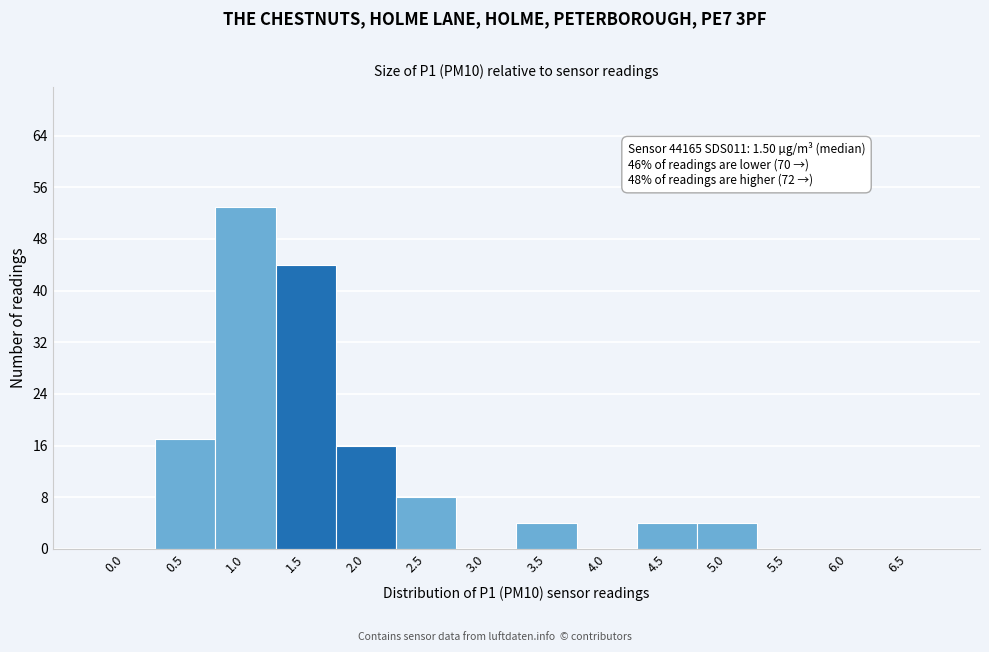

Reading left to right, extract all data points from this chart.

0.0=0	0.5=17	1.0=53	1.5=44	2.0=16	2.5=8	3.0=0	3.5=4	4.0=0	4.5=4	5.0=4	5.5=0	6.0=0	6.5=0